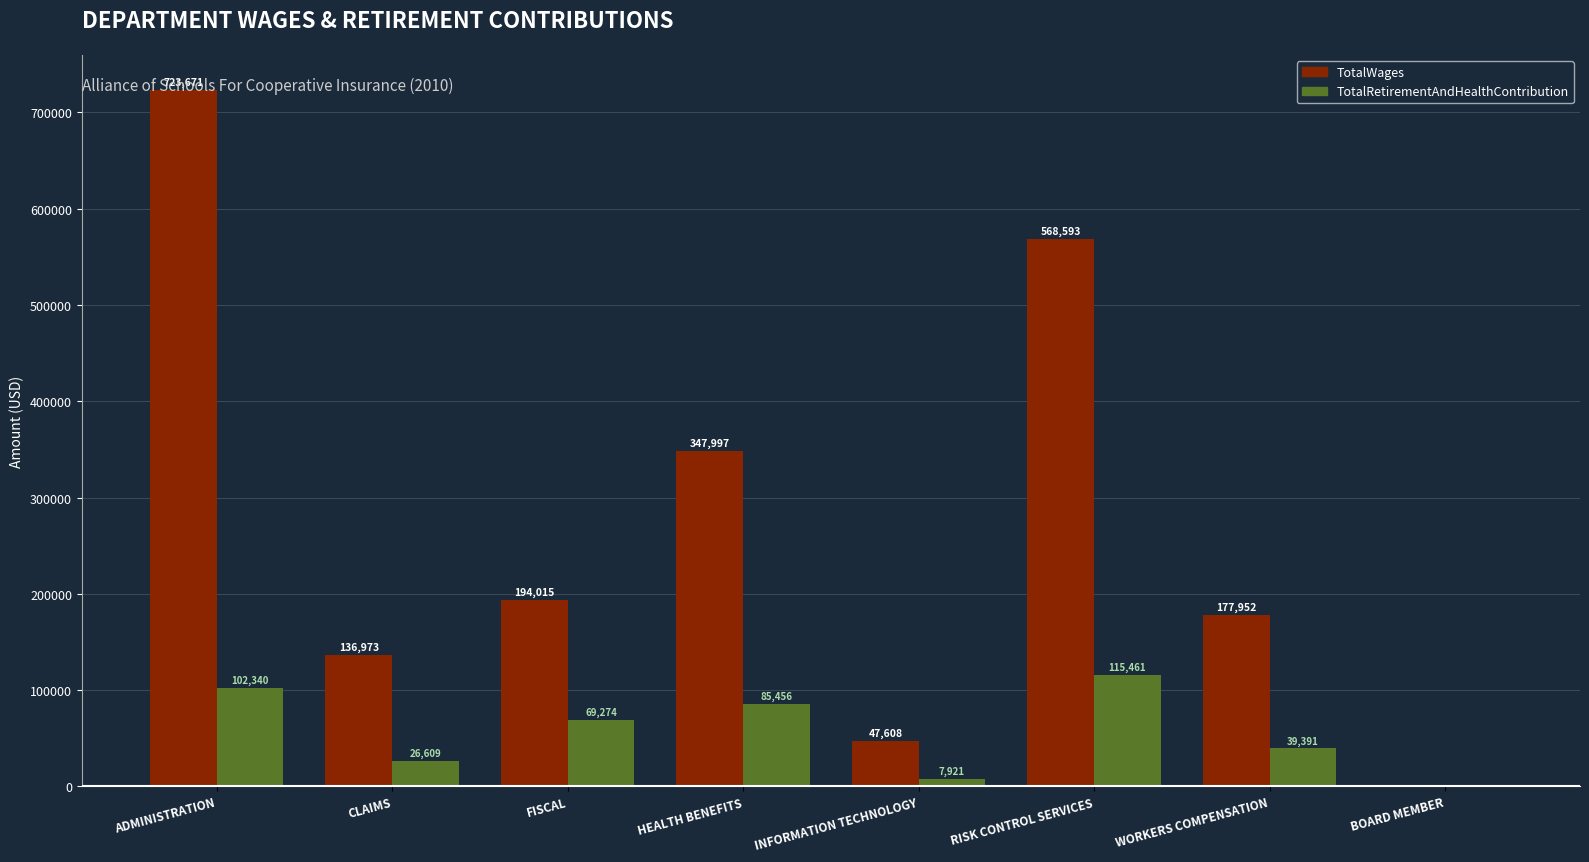

Reading left to right, what are all the values shown in this chart?

TotalWages: ADMINISTRATION=723671	CLAIMS=136973	FISCAL=194015	HEALTH BENEFITS=347997	INFORMATION TECHNOLOGY=47608	RISK CONTROL SERVICES=568593	WORKERS COMPENSATION=177952	BOARD MEMBER=0
TotalRetirementAndHealthContribution: ADMINISTRATION=102340	CLAIMS=26609	FISCAL=69274	HEALTH BENEFITS=85456	INFORMATION TECHNOLOGY=7921	RISK CONTROL SERVICES=115461	WORKERS COMPENSATION=39391	BOARD MEMBER=0